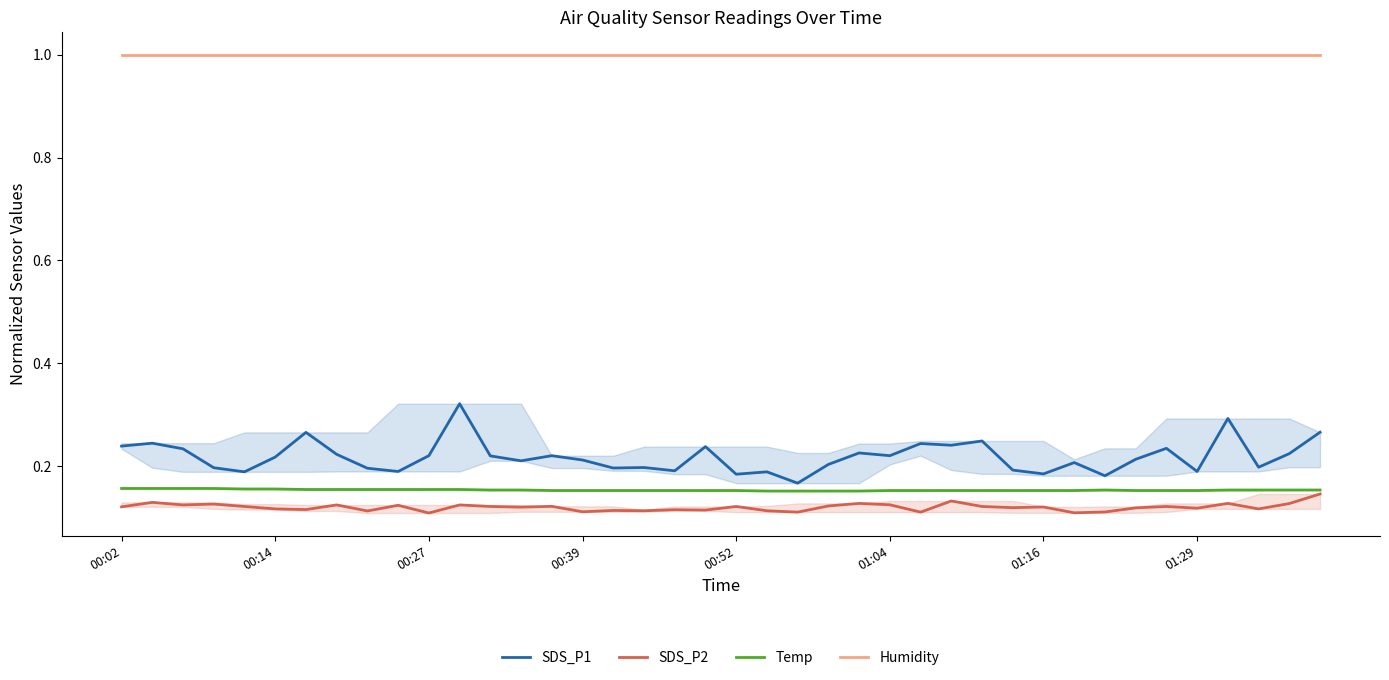

The value of SDS_P2 at 01:04 is 0.2. True or false?

False